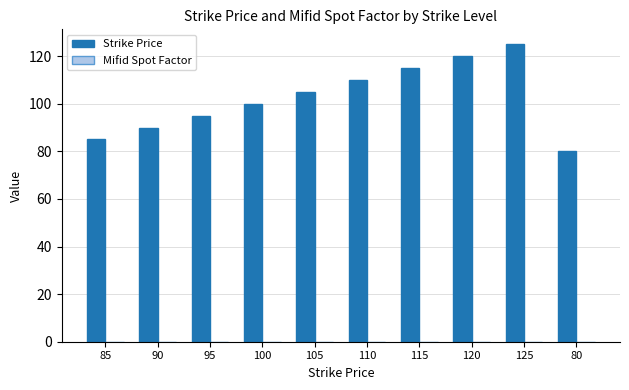

What is the label of the 1st bar from the left?

85